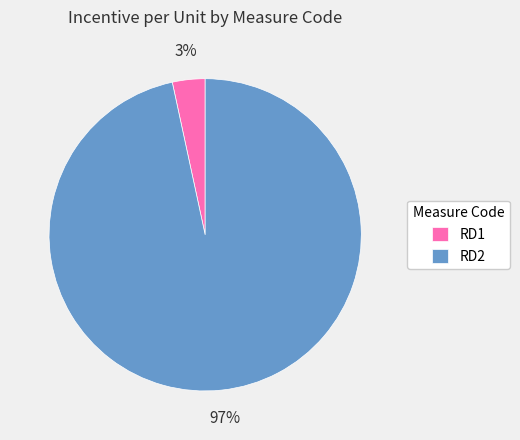

Do RD1 and RD2 together represent more than half of the pie?

Yes